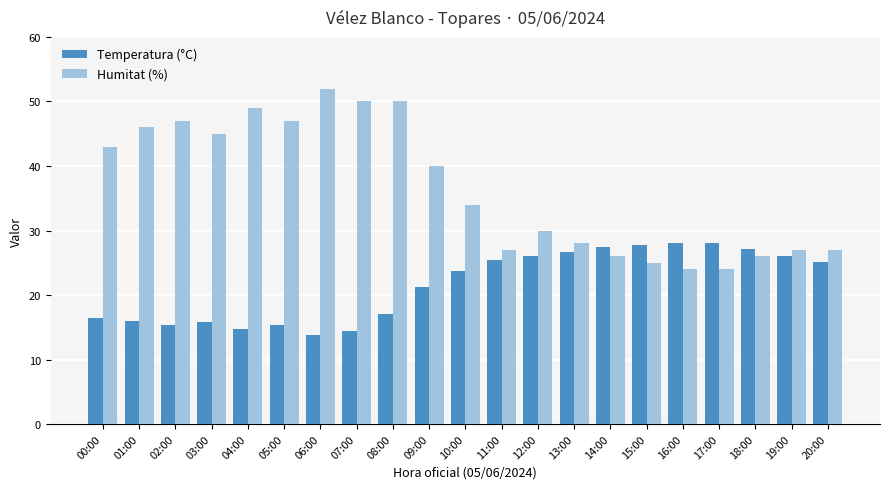

What is the difference between the maximum and minimum values in the Temperatura (°C) series?

14.3